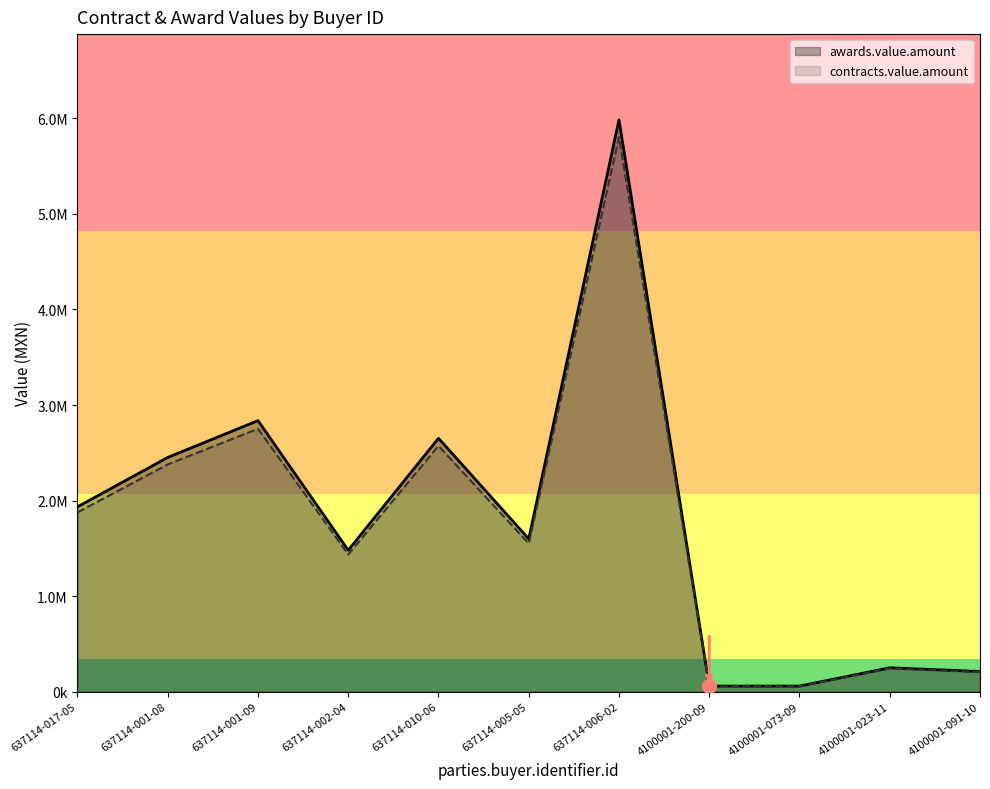

How many lines are shown in the chart?

2